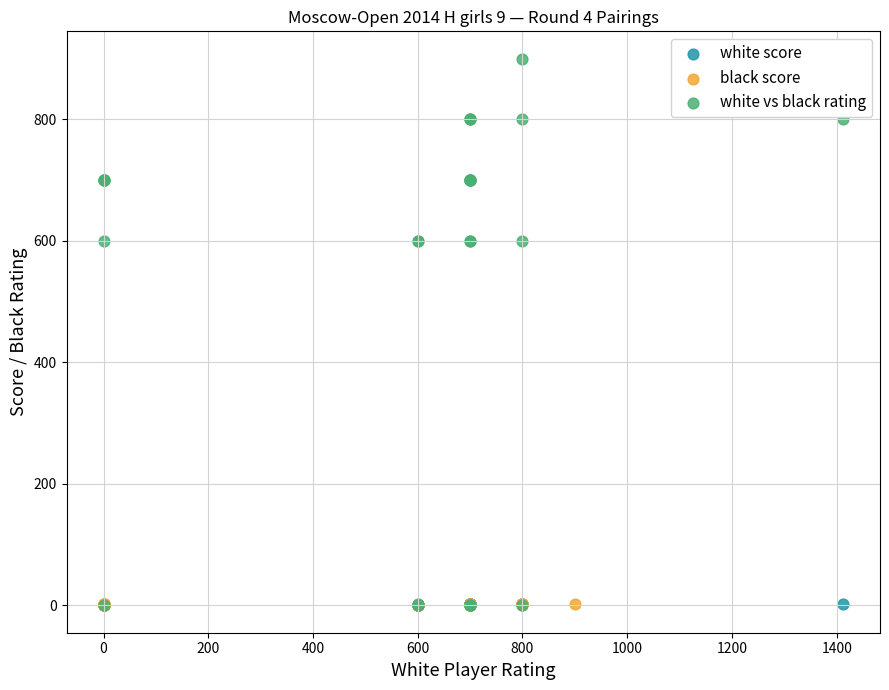

Which series contains the highest Y value?

white vs black rating